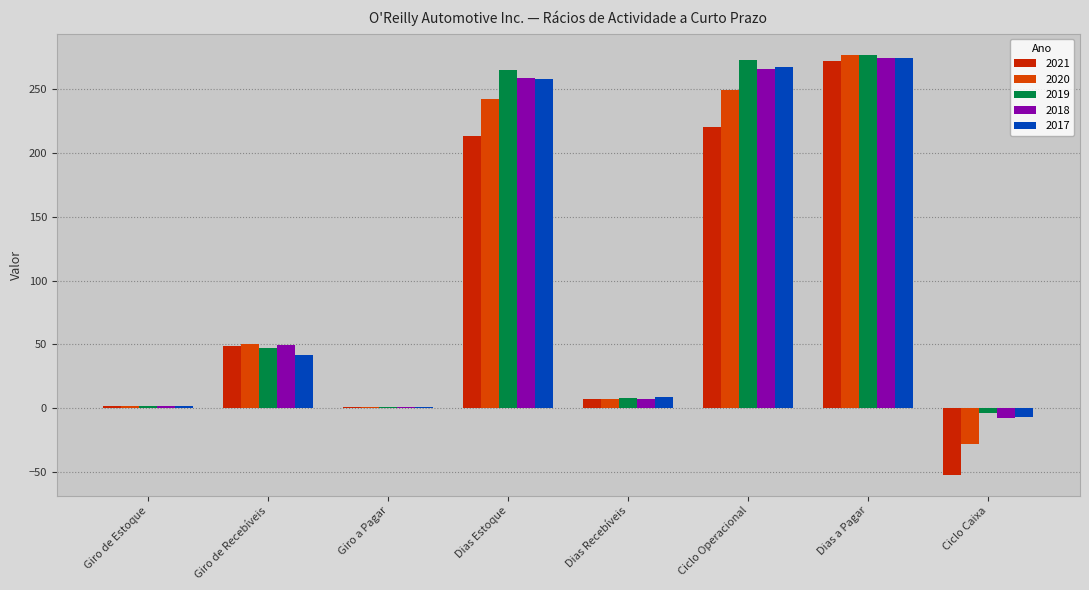

Does the chart contain stacked bars?

No